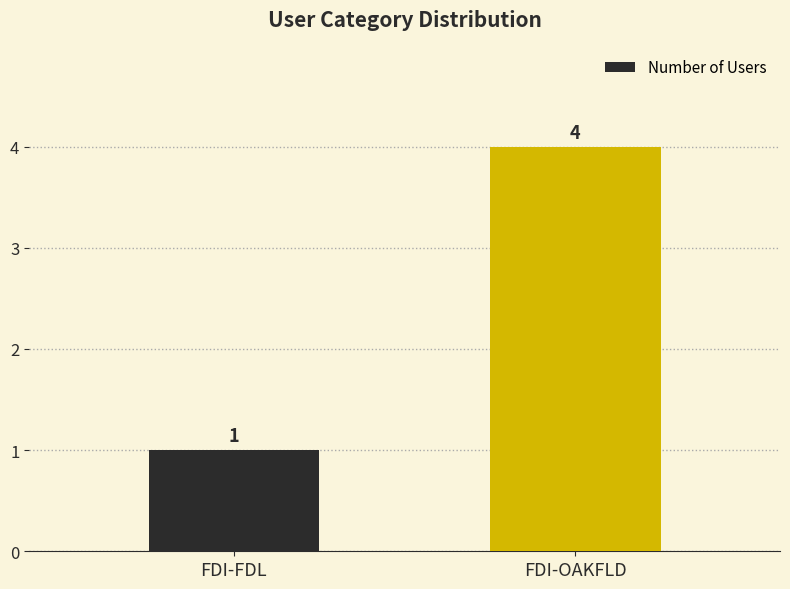

What is the value of the 2nd bar from the left?

4